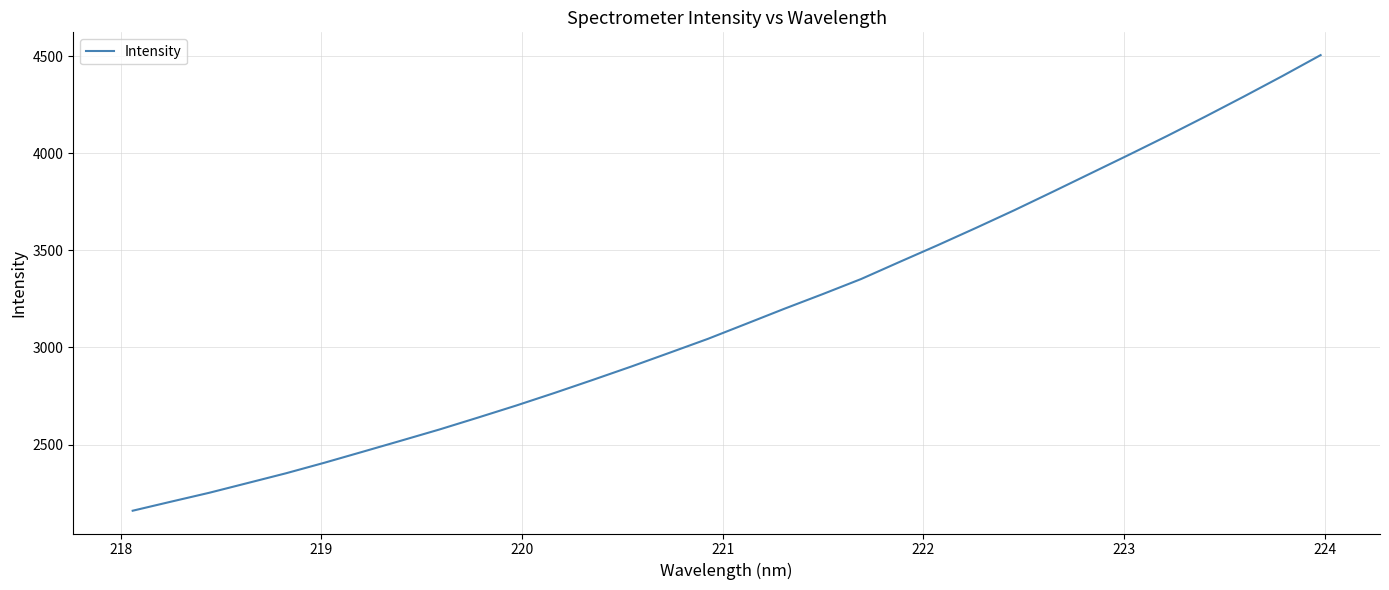

What is the smallest value displayed?

2159.8